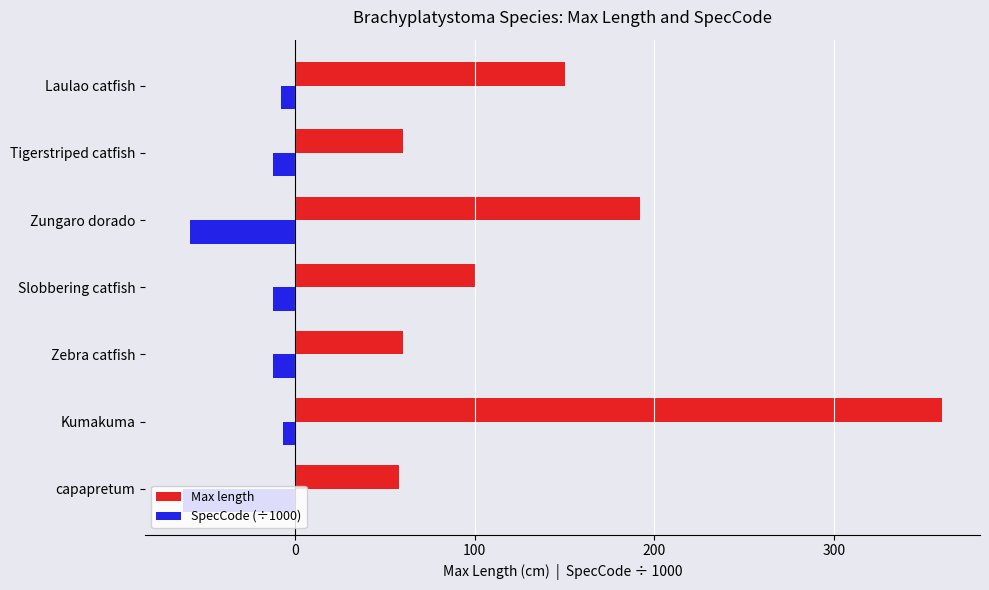

At how many categories does at least one series exceed 186?

2